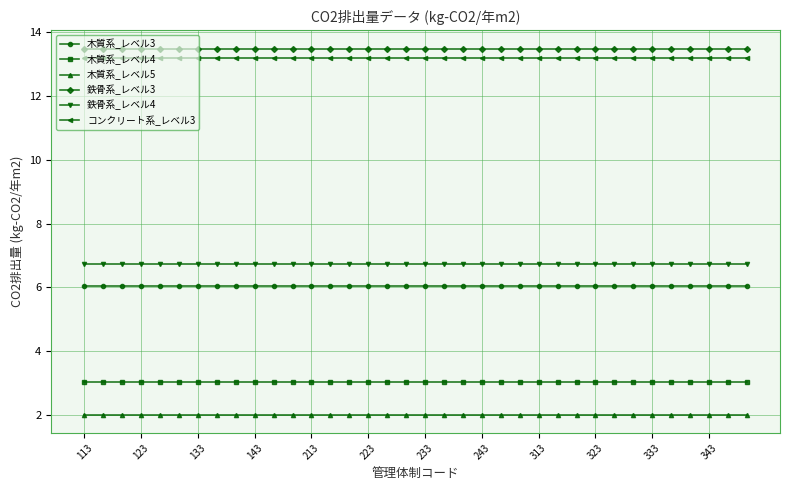

What is the value of the 木質系_レベル5 point at the 24th from the left?

2.0